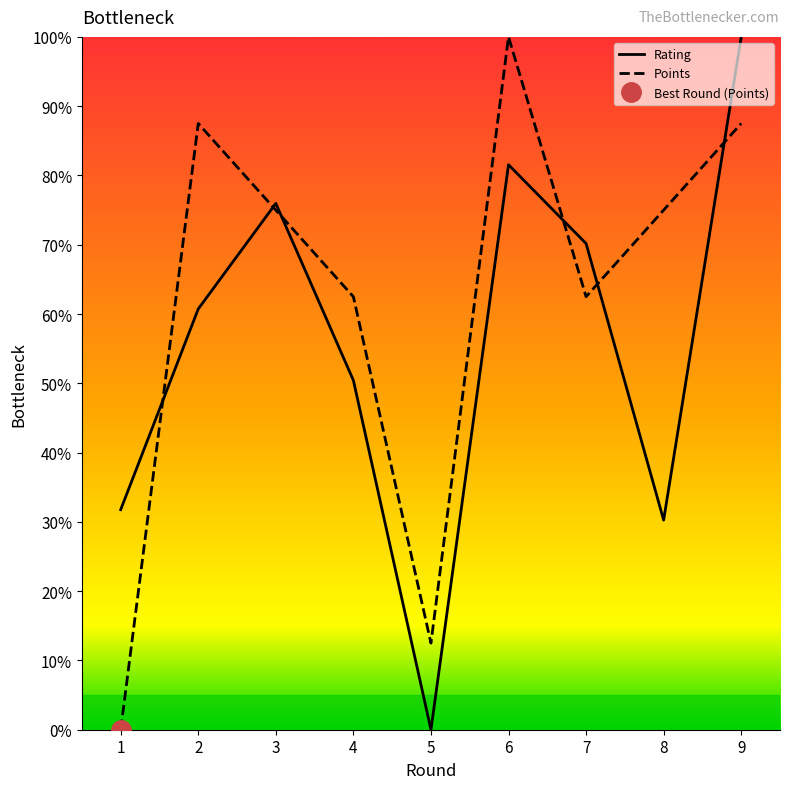

What is the value of the Points point at the 2nd from the left?

87.5